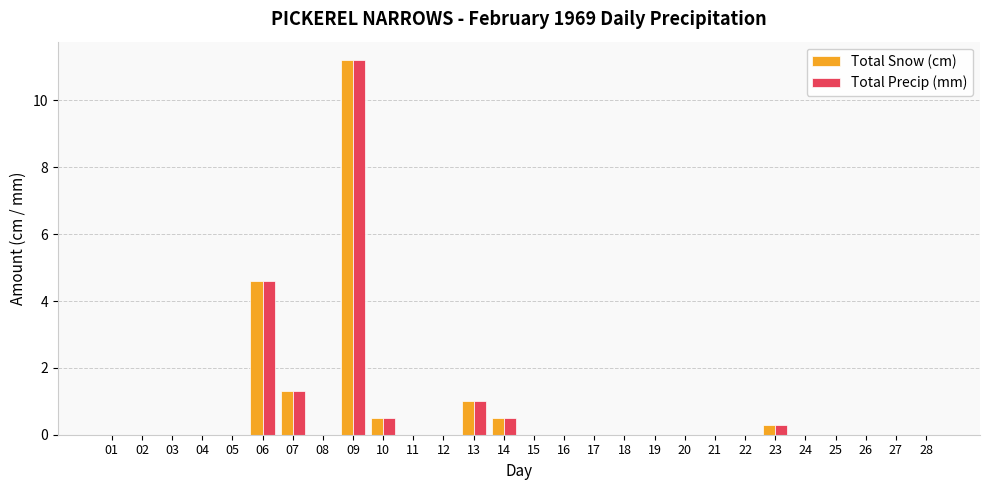

Reading left to right, what are all the values shown in this chart?

Total Snow (cm): 01=0.0	02=0.0	03=0.0	04=0.0	05=0.0	06=4.6	07=1.3	08=0.0	09=11.2	10=0.5	11=0.0	12=0.0	13=1.0	14=0.5	15=0.0	16=0.0	17=0.0	18=0.0	19=0.0	20=0.0	21=0.0	22=0.0	23=0.3	24=0.0	25=0.0	26=0.0	27=0.0	28=0.0
Total Precip (mm): 01=0.0	02=0.0	03=0.0	04=0.0	05=0.0	06=4.6	07=1.3	08=0.0	09=11.2	10=0.5	11=0.0	12=0.0	13=1.0	14=0.5	15=0.0	16=0.0	17=0.0	18=0.0	19=0.0	20=0.0	21=0.0	22=0.0	23=0.3	24=0.0	25=0.0	26=0.0	27=0.0	28=0.0